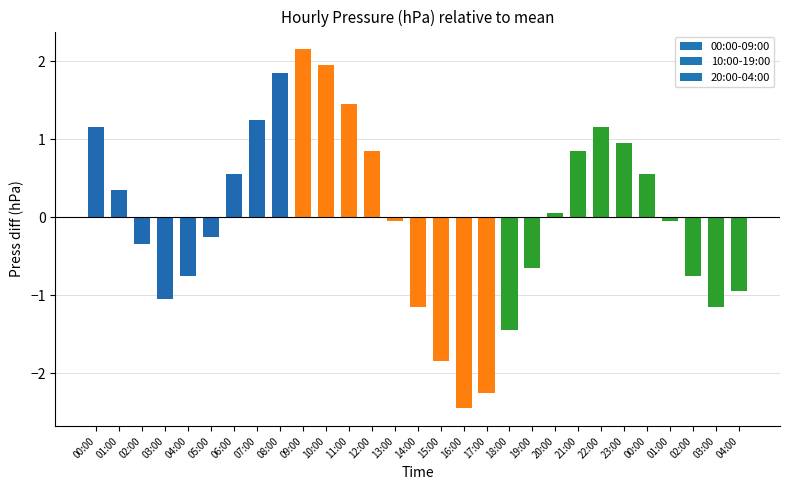

How many values are above zero?

14